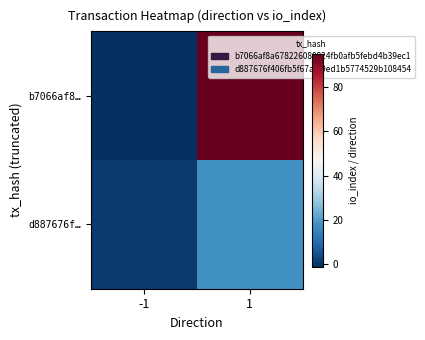

Which series changed the most between -1 and 1?

b7066af8…